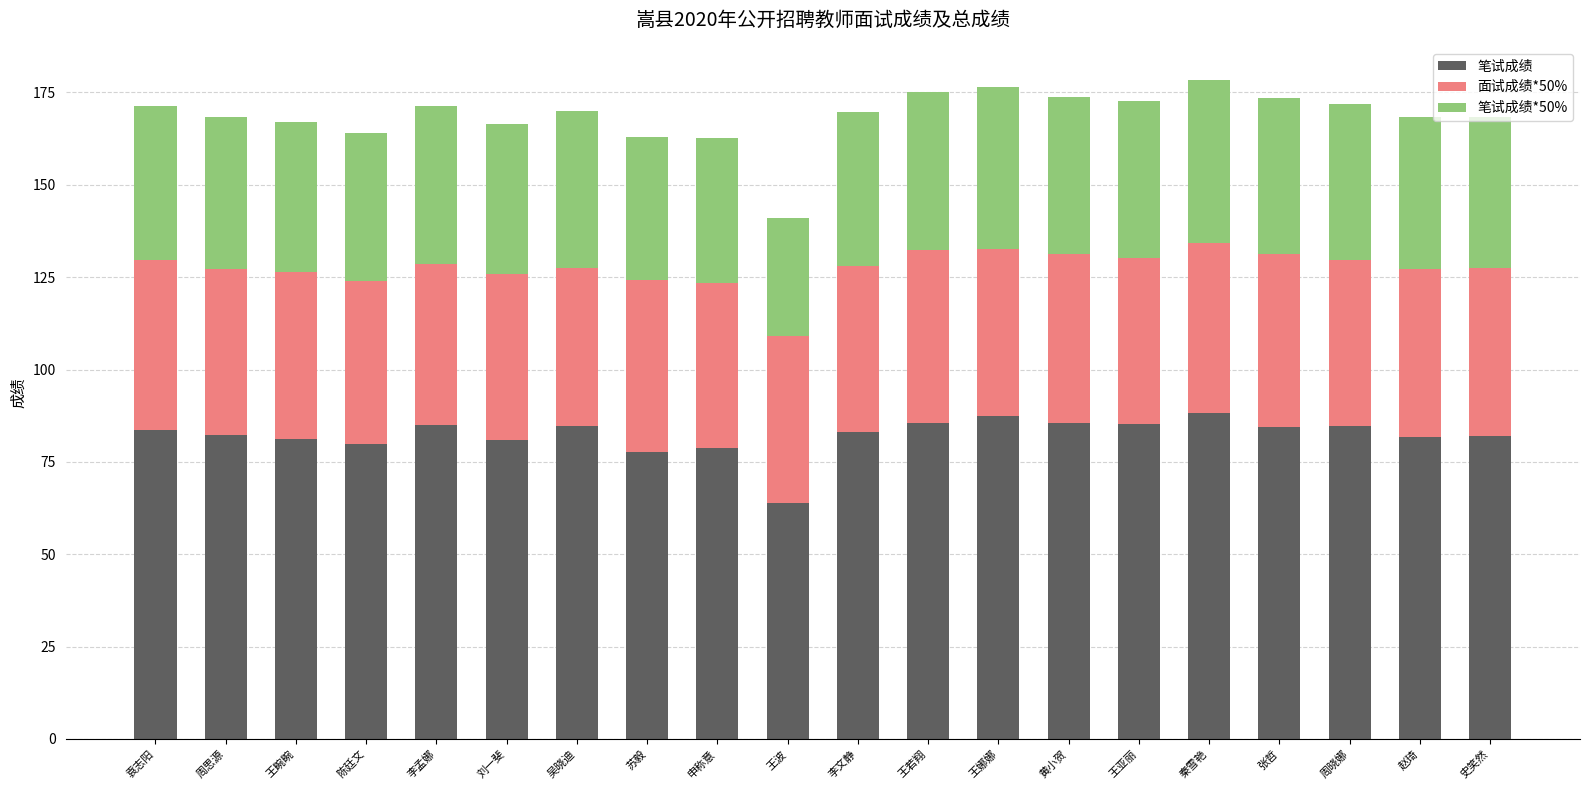

How many bars are there in total?

20